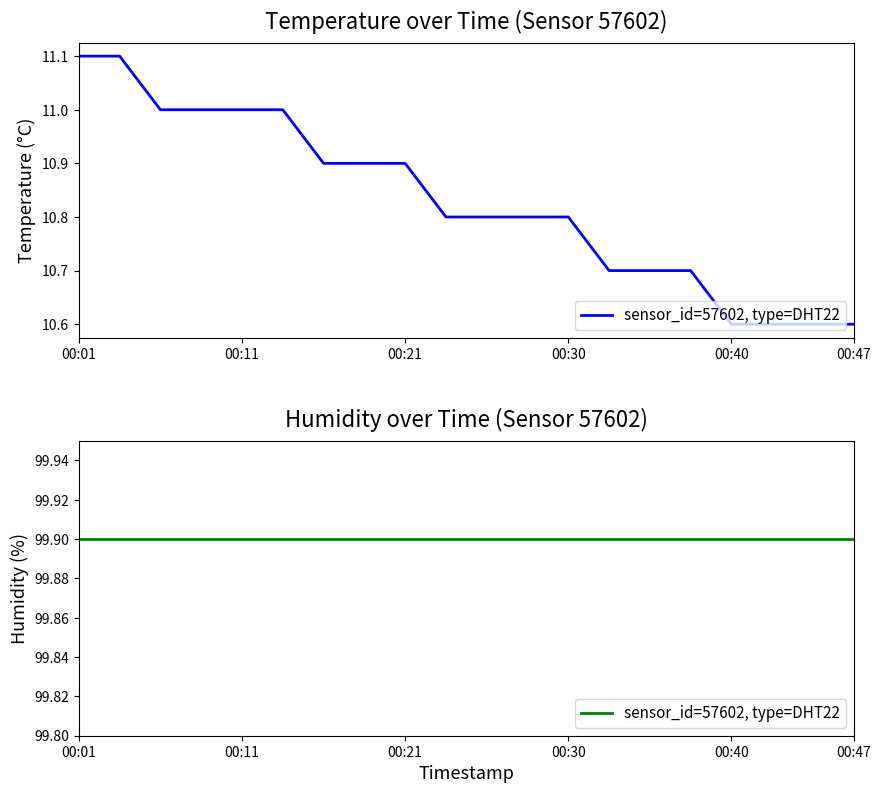

What is the greatest value displayed?

11.1